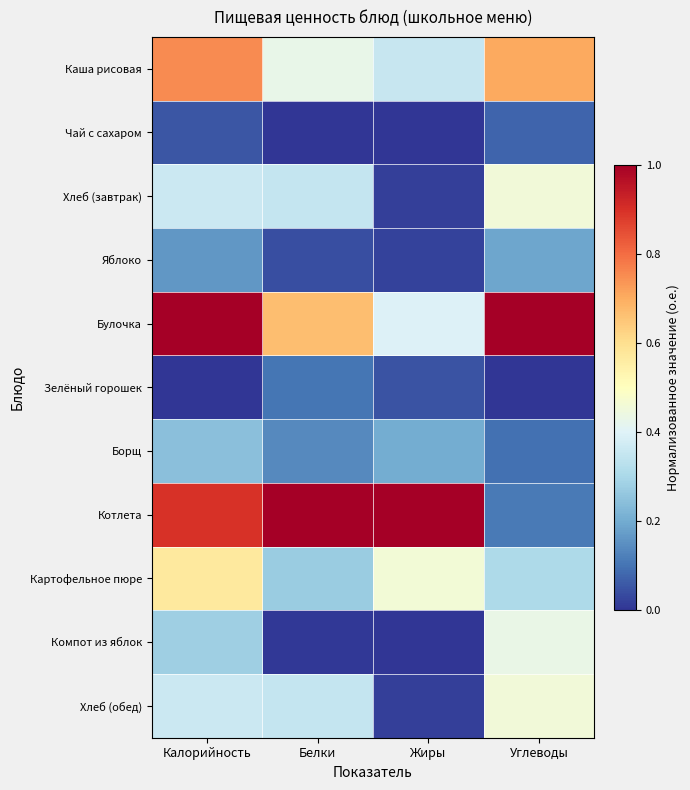

Rank the series at Жиры from highest to lowest value.

Котлета, Картофельное пюре, Булочка, Каша рисовая, Борщ, Зелёный горошек, Яблоко, Хлеб (завтрак), Хлеб (обед), Чай с сахаром, Компот из яблок